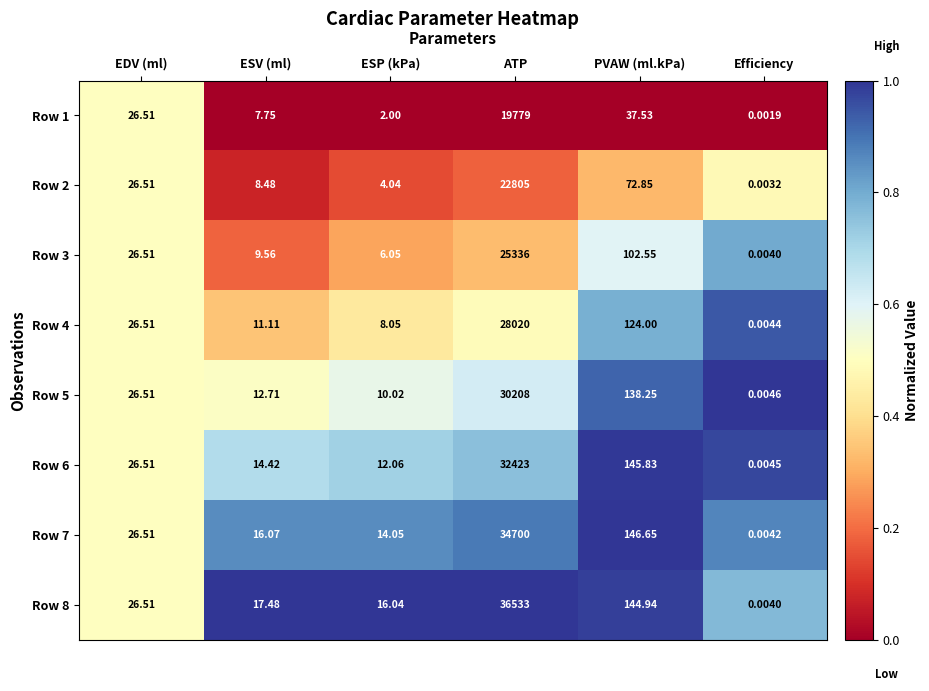

At which category is the sum across all series the highest?

ATP